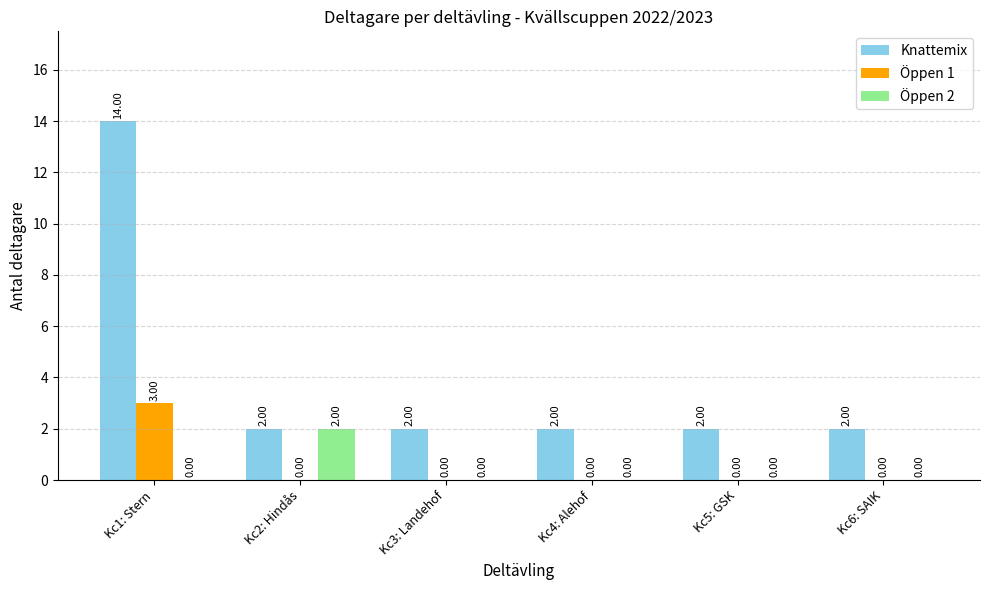

Which series has the largest total across all categories?

Knattemix